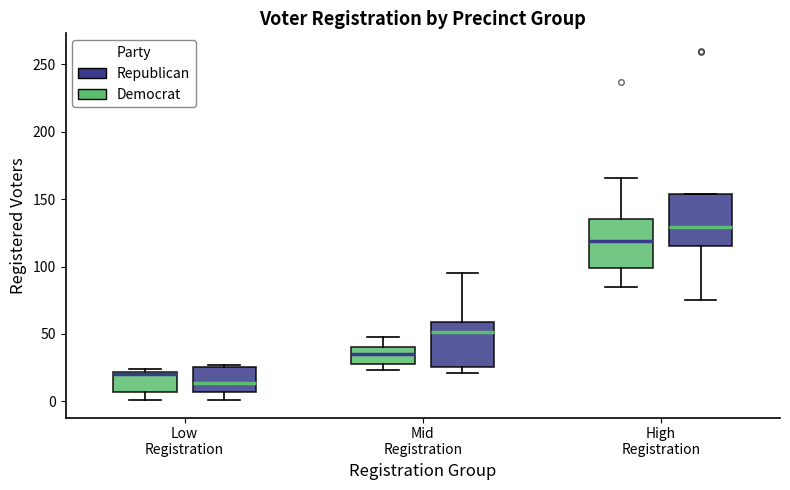

Reading left to right, transcribe this box plot: for each box, give where its median line is, the range the box spans, and where its two whiskers end, as read against the y-axis. The values are not printed on the chart, so give them approximately, as read against the axis.

Low Registration (Democrat): median 20, box 5 to 20, whiskers 0 to 25
Low Registration (Republican): median 15, box 5 to 25, whiskers 0 to 25
Mid Registration (Democrat): median 35, box 30 to 40, whiskers 25 to 50
Mid Registration (Republican): median 50, box 25 to 60, whiskers 20 to 95
High Registration (Democrat): median 120, box 100 to 135, whiskers 85 to 165
High Registration (Republican): median 130, box 115 to 155, whiskers 75 to 155